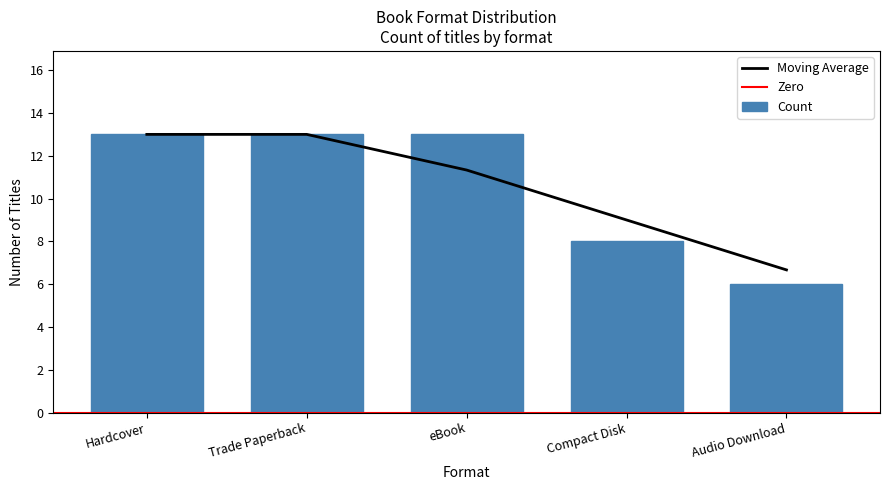

What is the greatest value displayed?

13